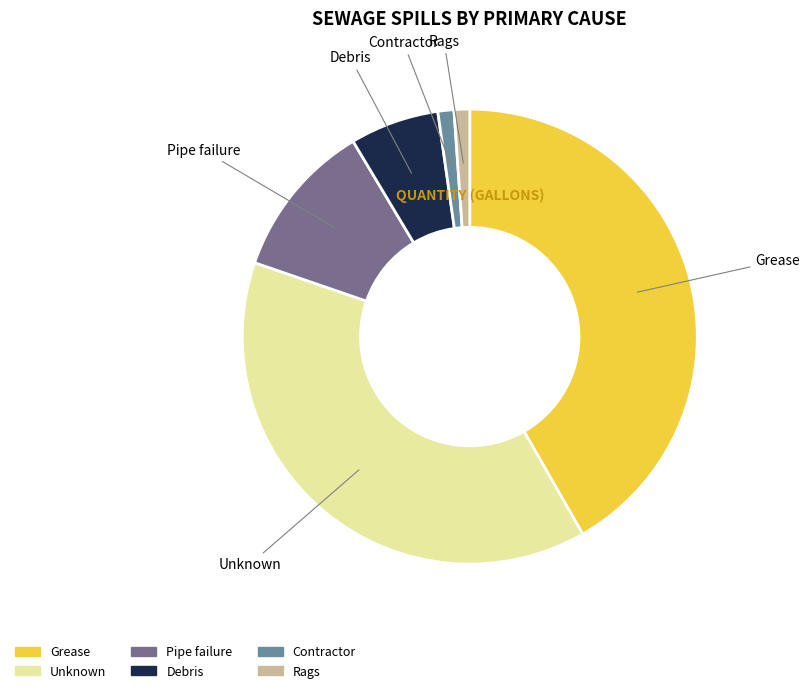

Is there any slice that represents more than half of the pie?

No